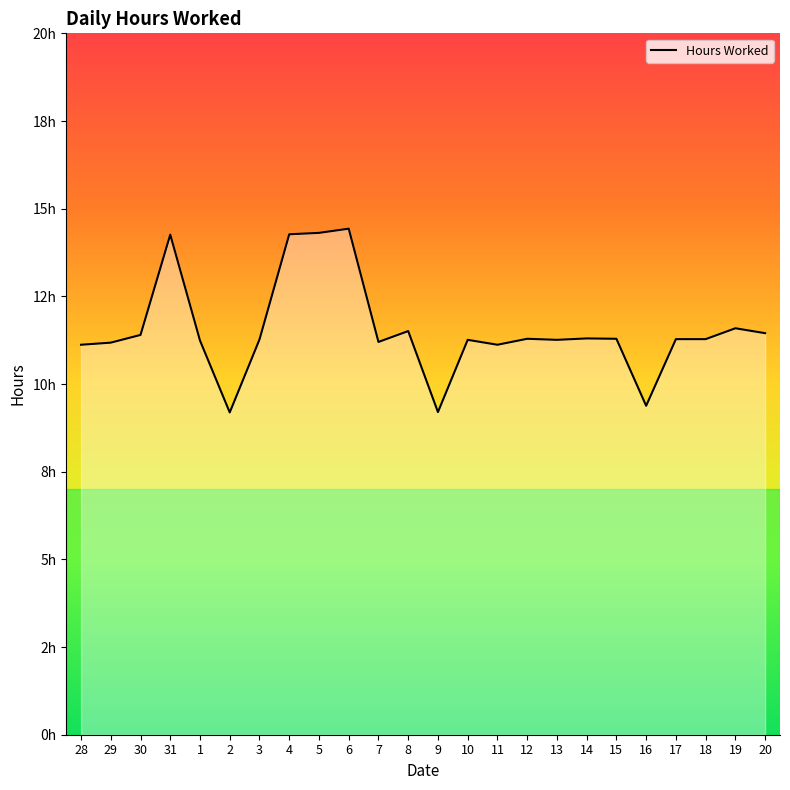

Does the chart display data point markers on the line(s)?

No